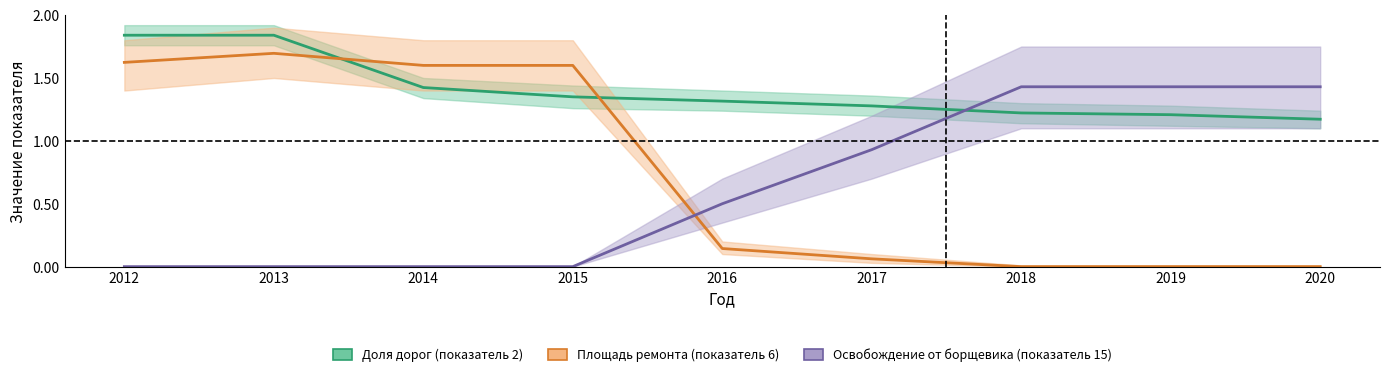

What is the total value across all series at 2013?

3.5